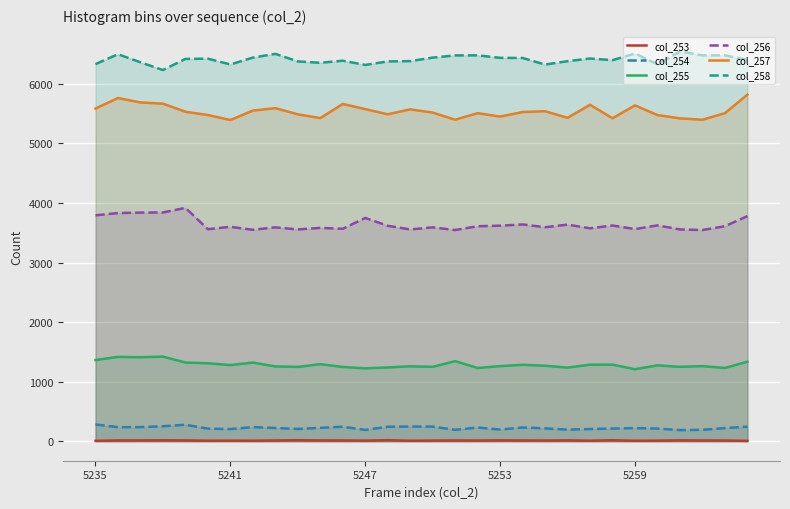

Does the chart display data point markers on the line(s)?

No